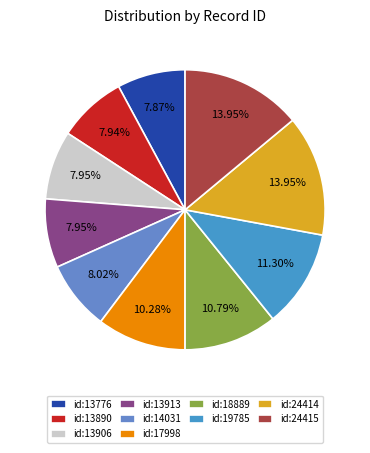

How many slices are in this pie chart?

10